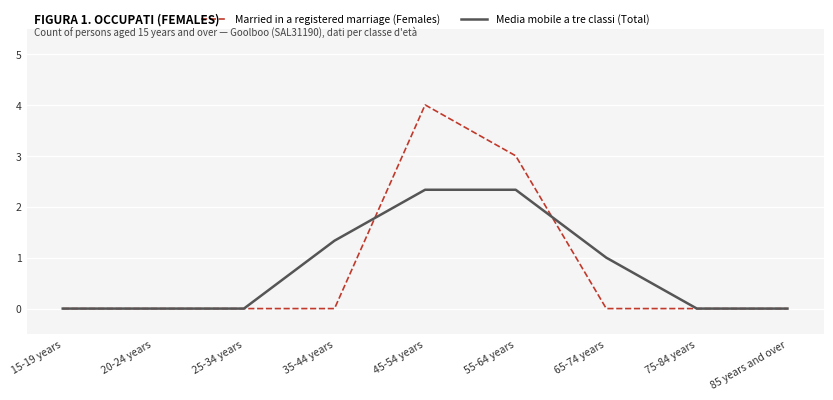

Which series has the largest range (max minus min)?

Married in a registered marriage (Females)